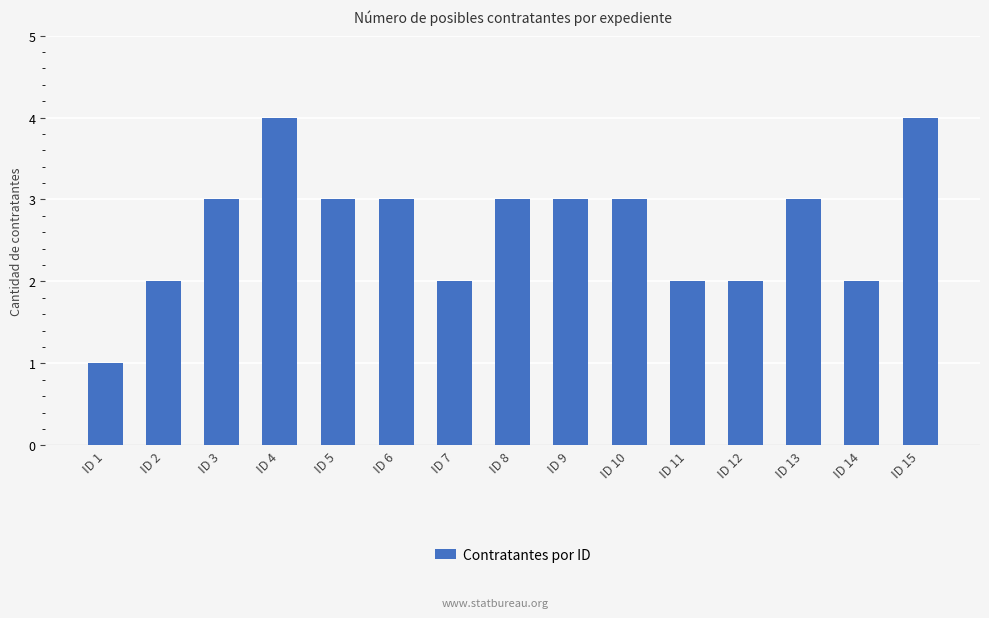

Is it true that the value at ID 6 is 5?

False